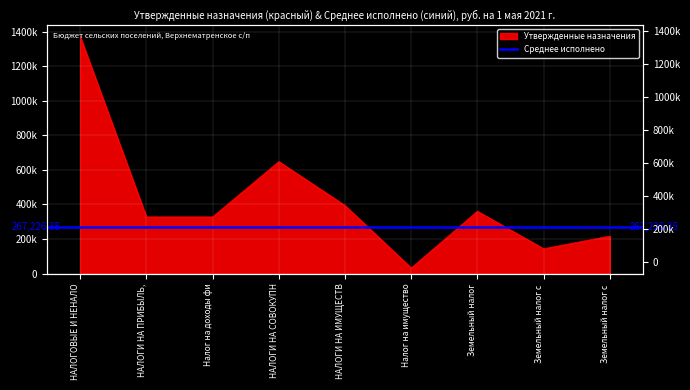

Reading left to right, transcribe all the data shown in this chart.

1371000	328000	328000	648000	394000	33000	361000	144000	217000